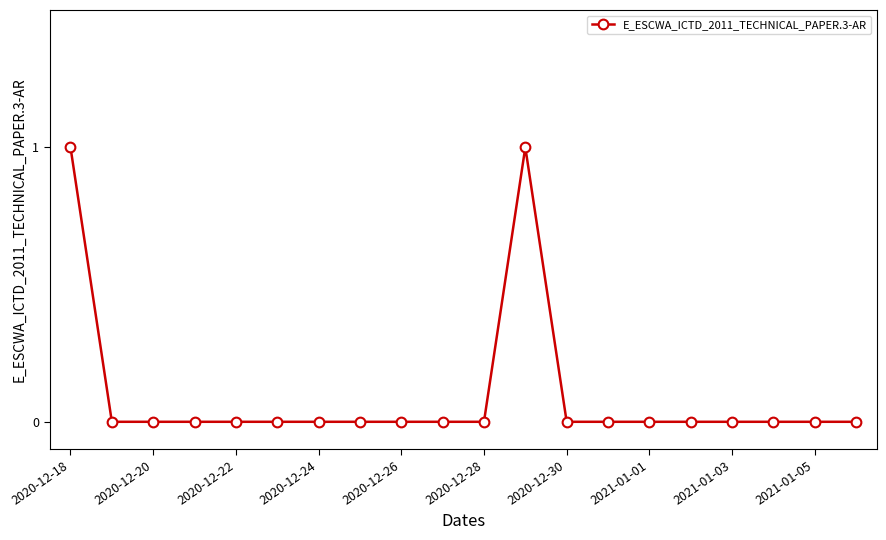

True or false: the data has more than 0 interior local peaks.

True